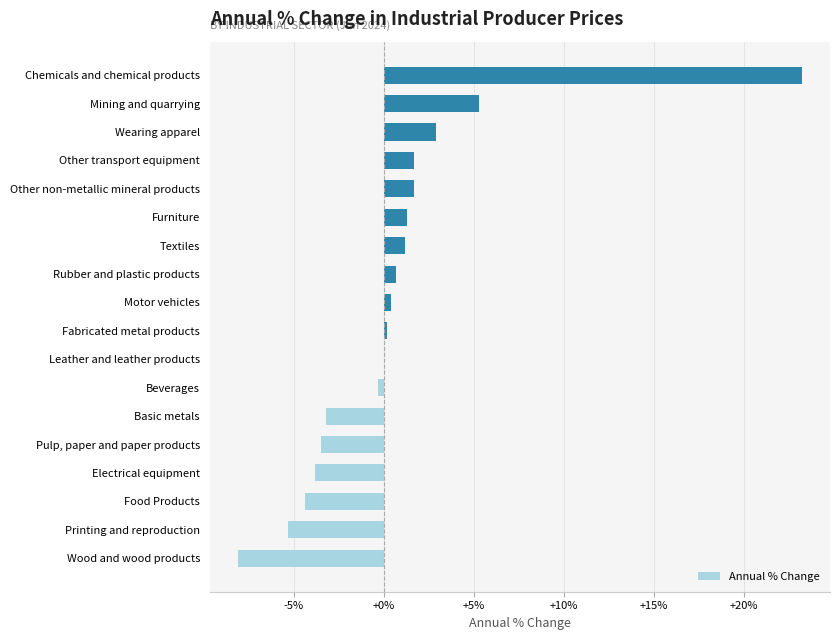

The chart shows a value of 1.7 at Other transport equipment. True or false?

True